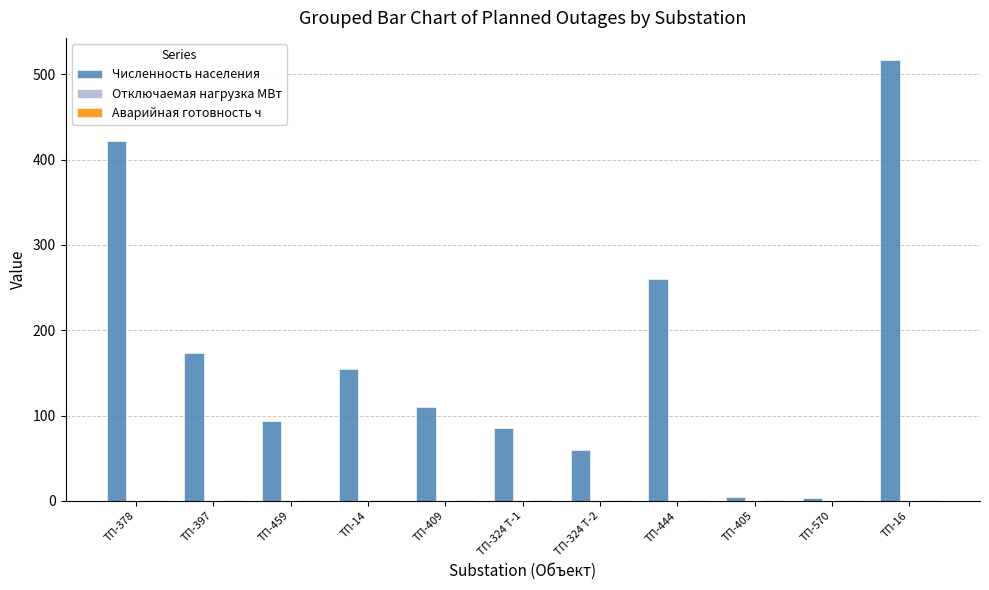

How many groups of bars are there?

11